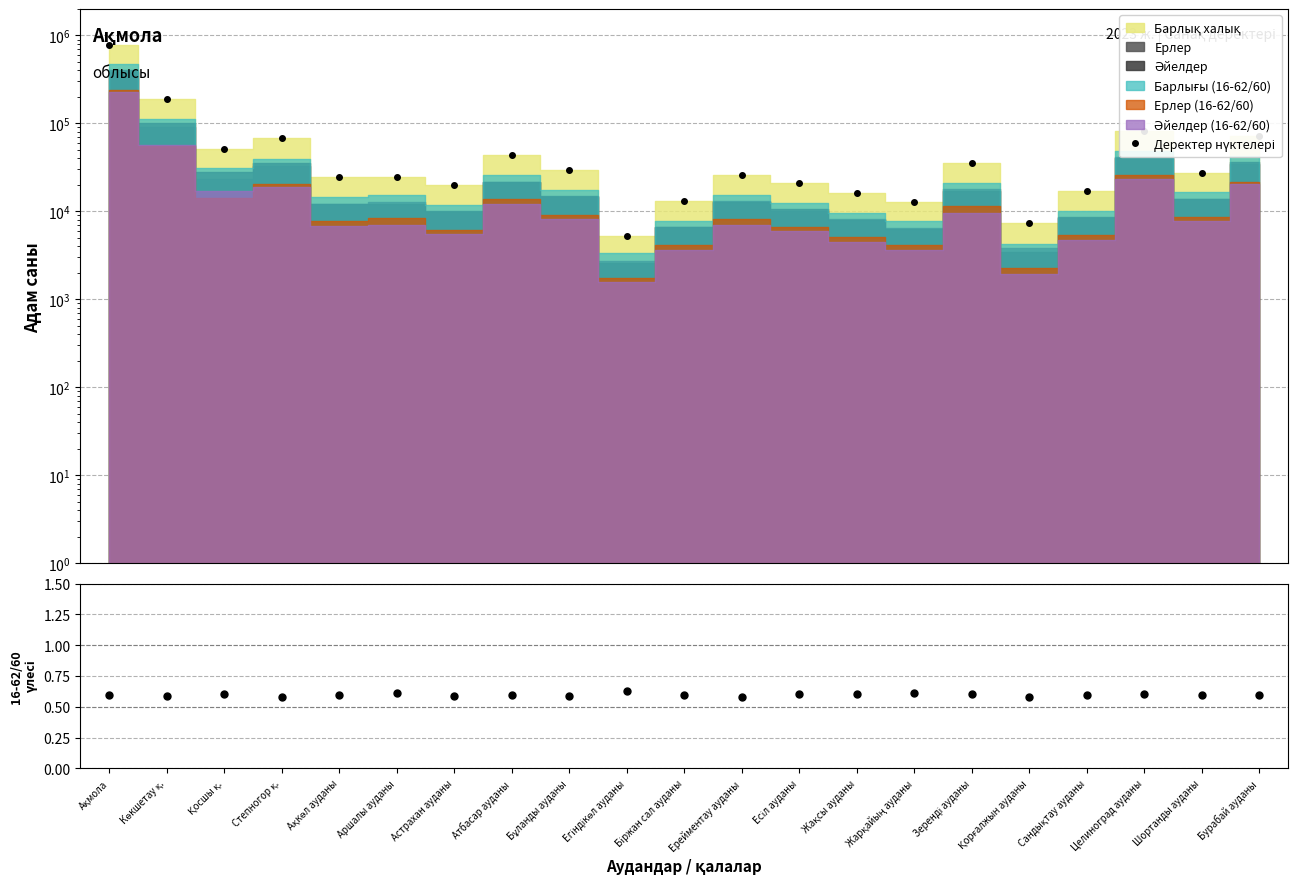

How many interior local peaks does the 16-62/60 үлесі series have?

7